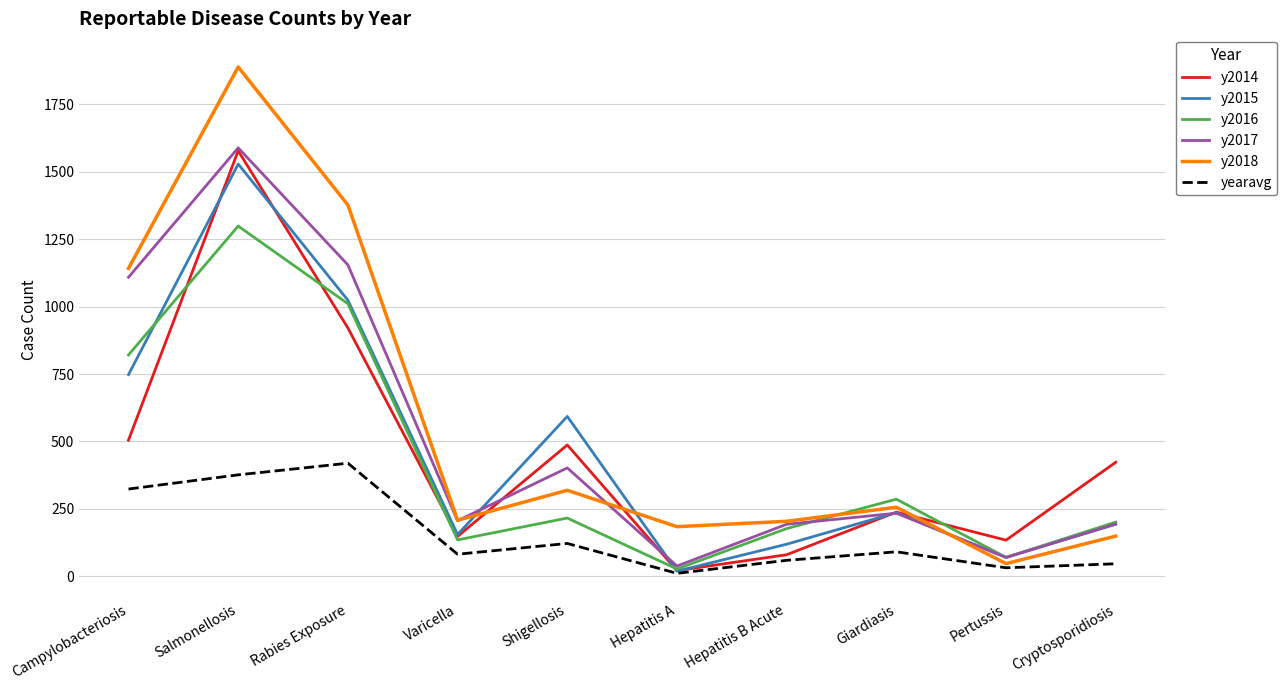

What is the average value of the y2015 series?

468.6